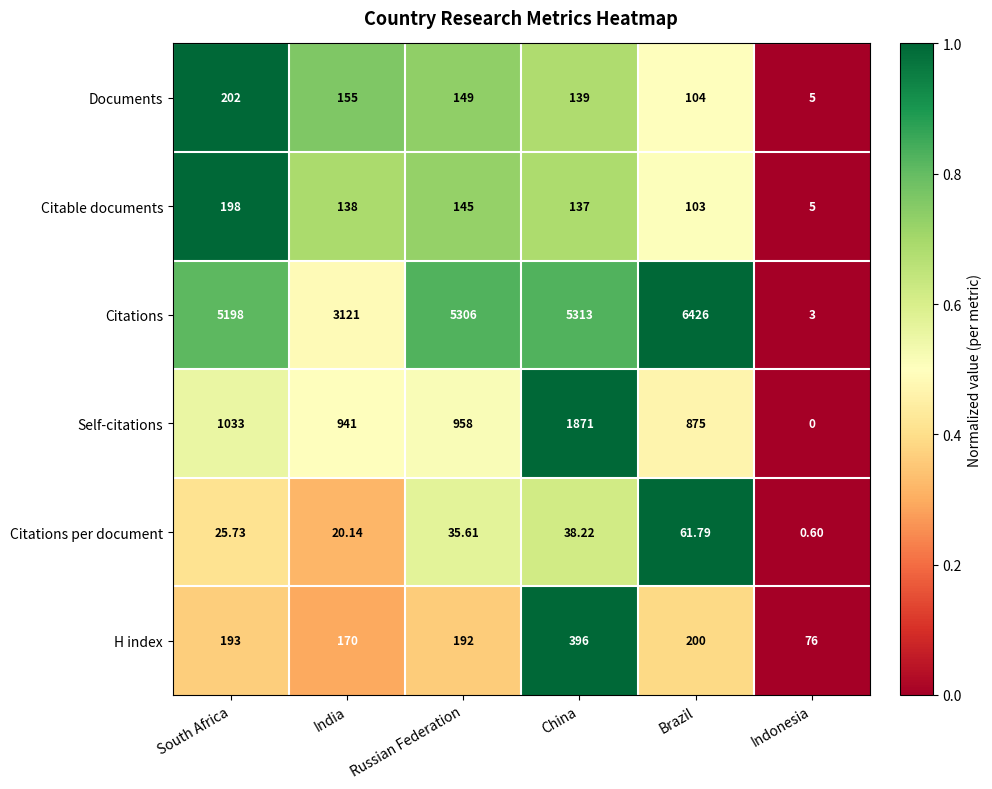

Which series has the largest total across all categories?

Citations